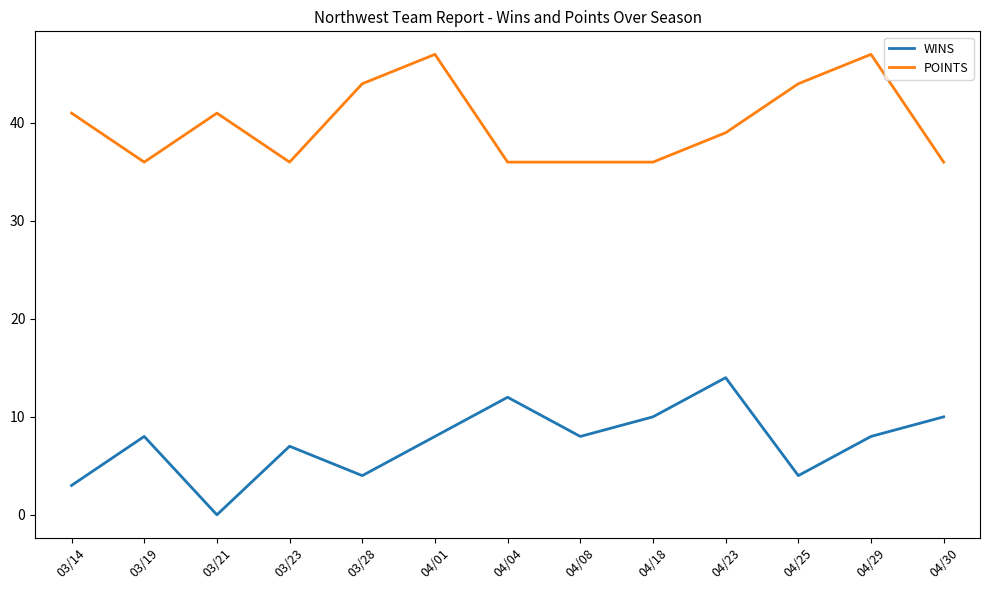

Rank the series by their maximum value, from highest to lowest.

POINTS, WINS